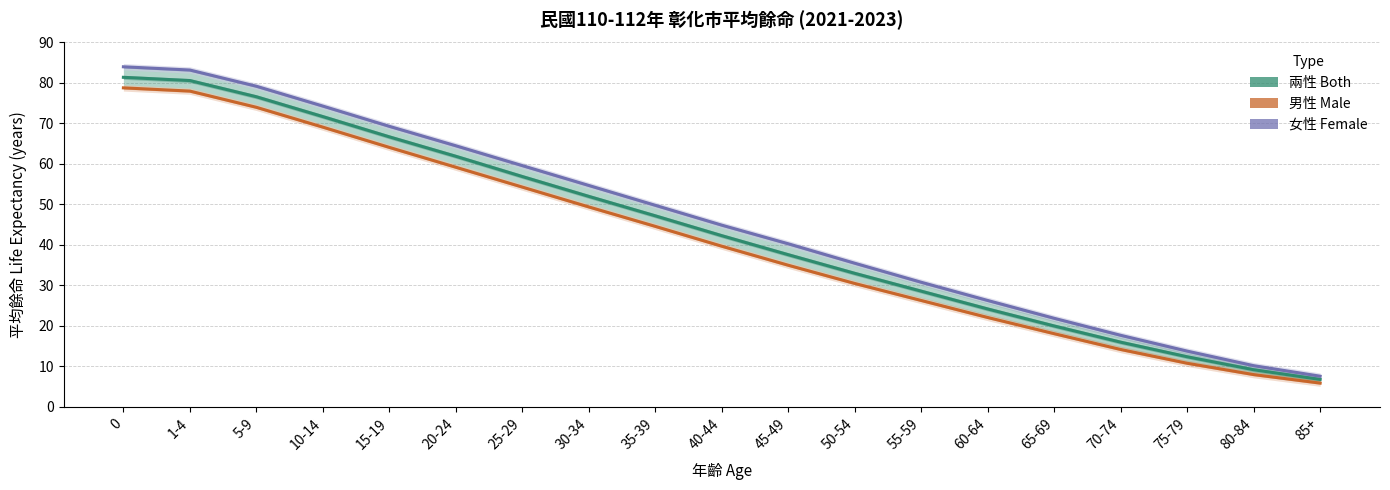

What are all the series names shown in the legend?

兩性 Both, 男性 Male, 女性 Female